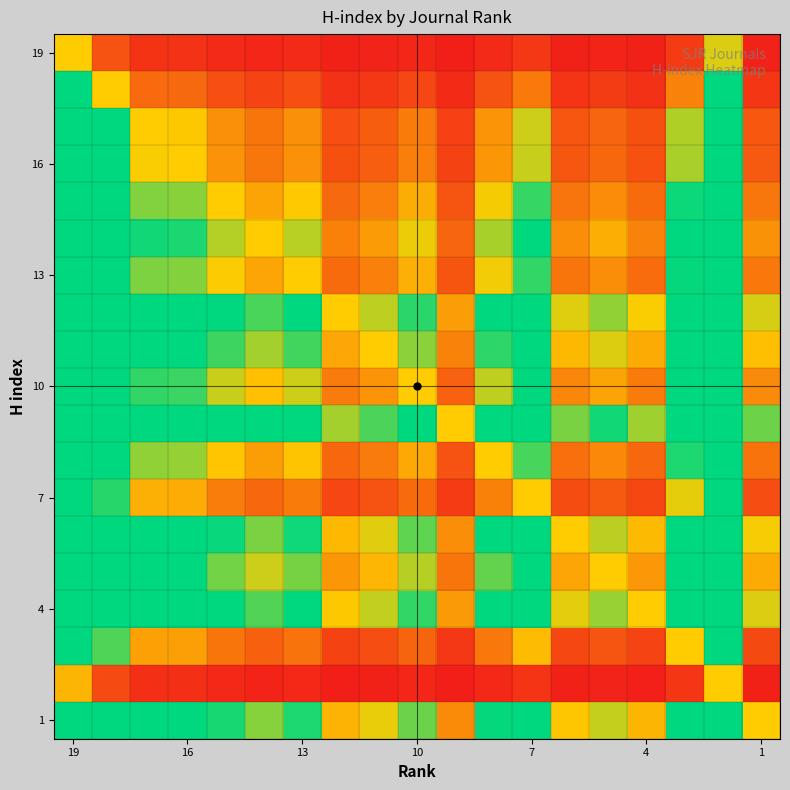

Which category has the highest value across all series?

17